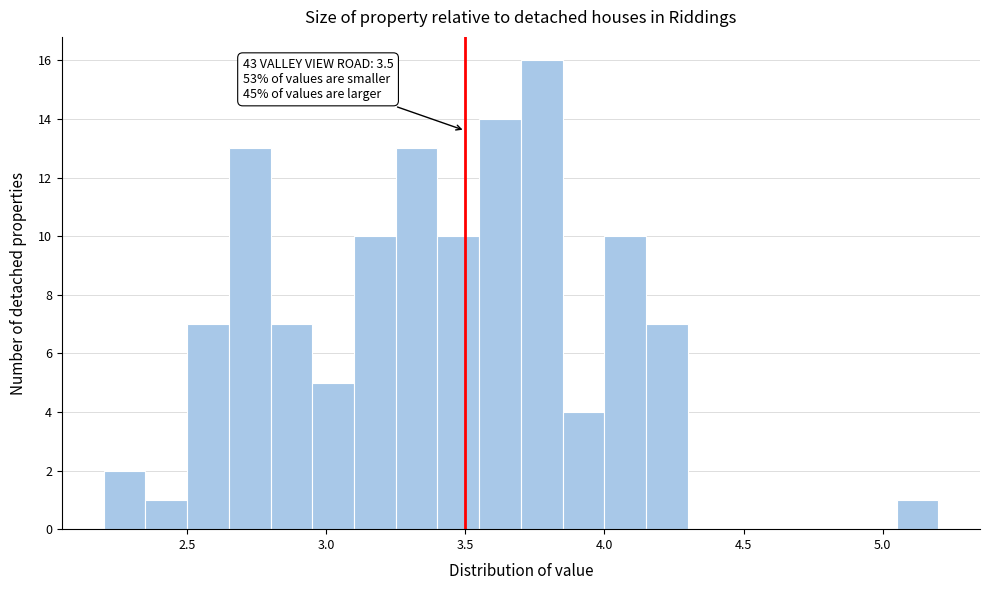

Read against the x-axis, roughly where is the centre of the tallest bar?

3.80